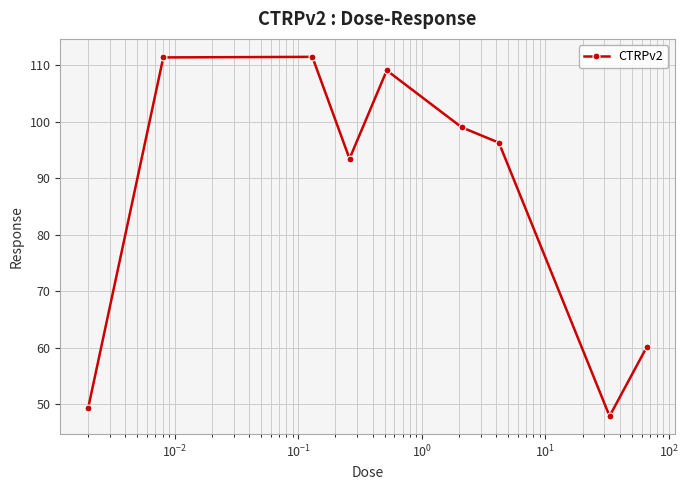

How many values are below 96?

4